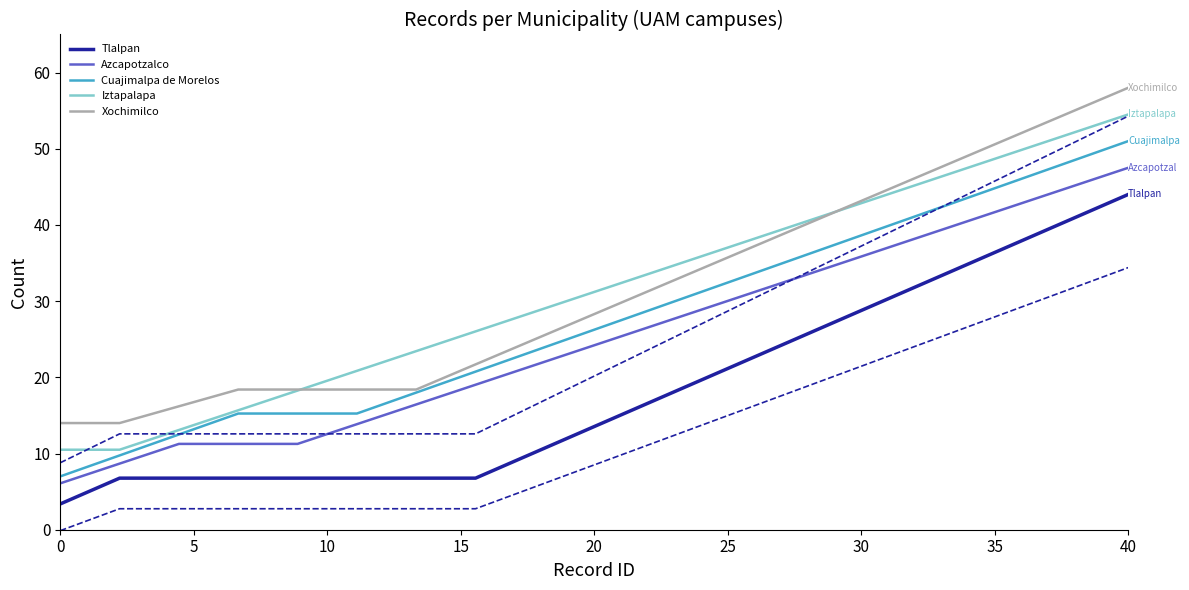

Reading left to right, transcribe all the data shown in this chart.

Tlalpan: 3.4	6.8	6.8	6.8	6.8	6.8	6.8	6.8	10.2	13.5	16.9	20.3	23.7	27.1	30.5	33.8	37.2	40.6	44.0
Azcapotzalco: 6.1	8.7	11.3	11.3	11.3	13.9	16.4	19.0	21.6	24.2	26.8	29.4	32.0	34.6	37.1	39.7	42.3	44.9	47.5
Cuajimalpa de Morelos: 7.0	9.8	12.5	15.2	15.2	15.2	18.0	20.8	23.5	26.2	29.0	31.8	34.5	37.2	40.0	42.8	45.5	48.2	51.0
Iztapalapa: 10.5	10.5	13.1	15.7	18.3	20.9	23.4	26.0	28.6	31.2	33.8	36.4	39.0	41.6	44.1	46.7	49.3	51.9	54.5
Xochimilco: 14.0	14.0	16.2	18.4	18.4	18.4	18.4	21.7	25.0	28.3	31.6	34.9	38.2	41.5	44.8	48.1	51.4	54.7	58.0